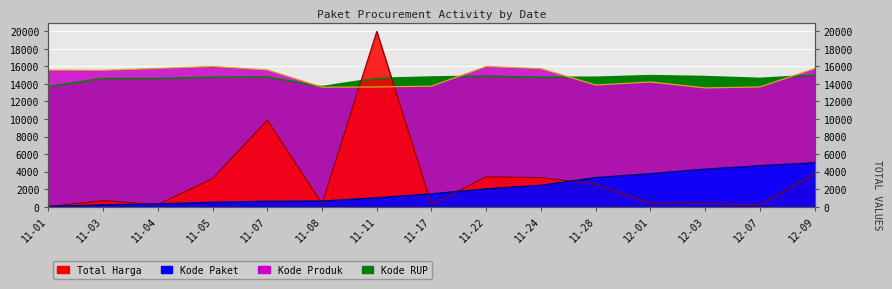

At how many categories does at least one series exceed 7004?

15